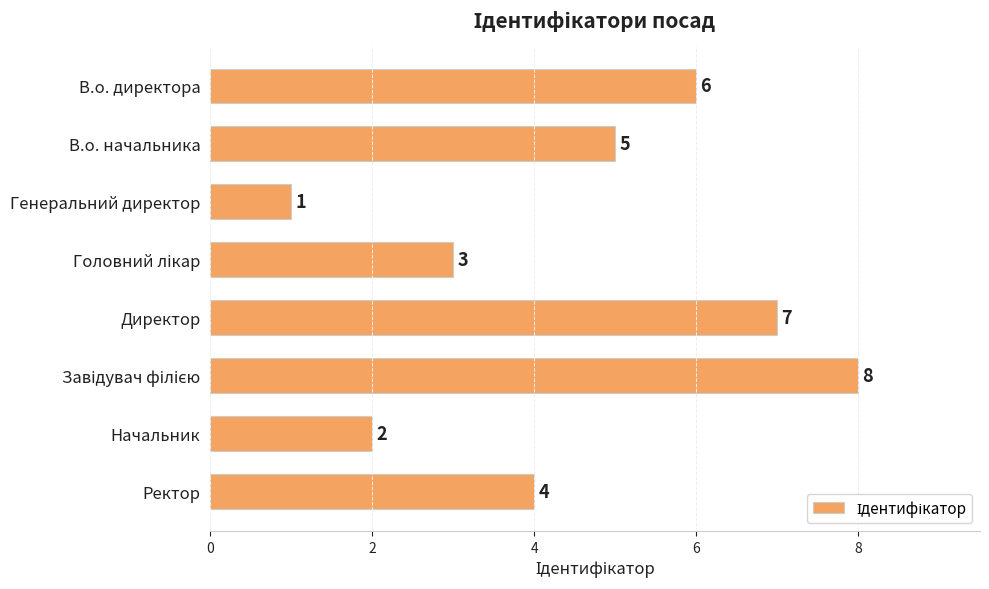

At which label is the value closest to 4?

Ректор